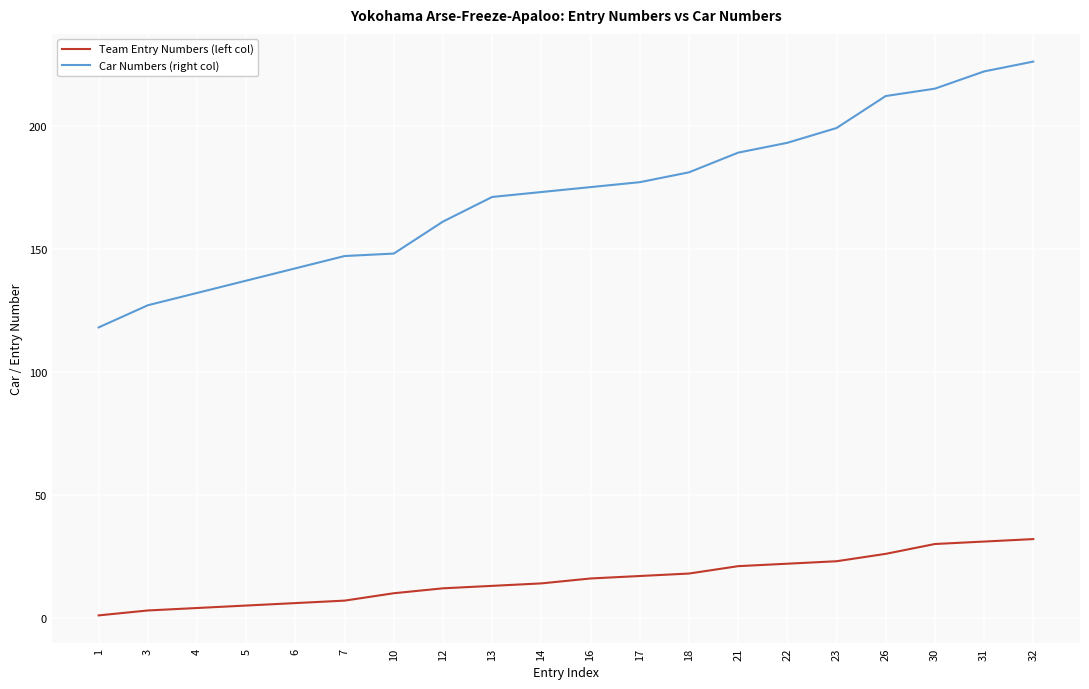

The value of Car Numbers (right col) at 1 is 170. True or false?

False